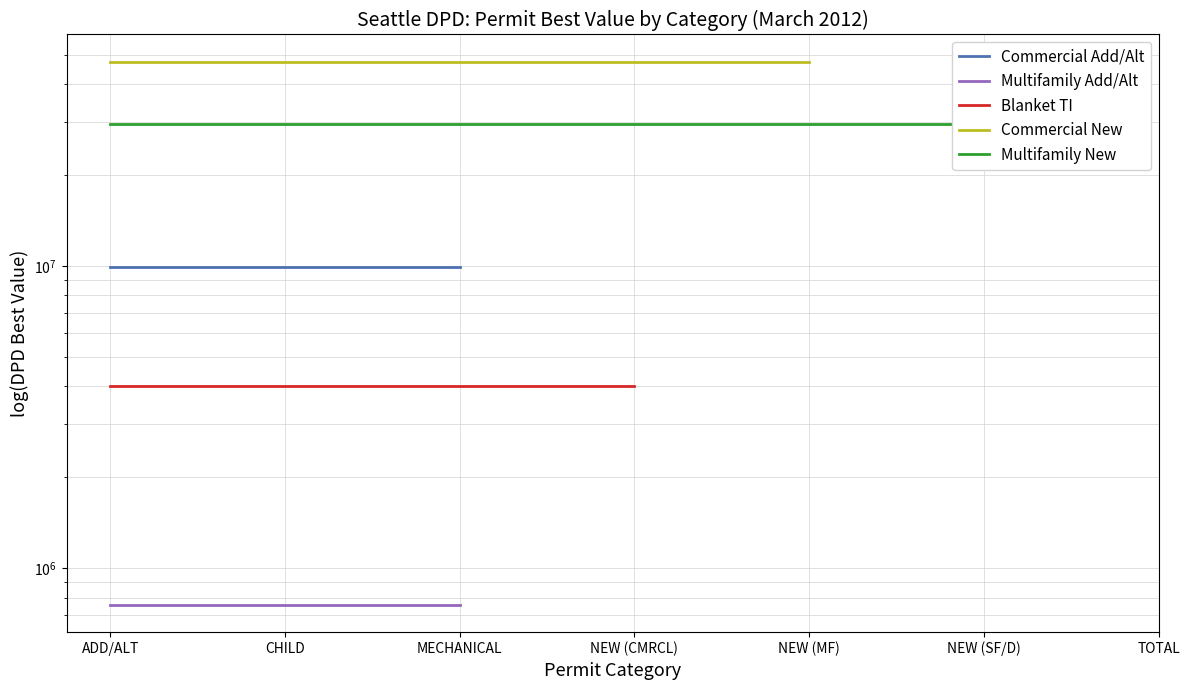

What are all the series names shown in the legend?

Commercial Add/Alt, Multifamily Add/Alt, Blanket TI, Commercial New, Multifamily New